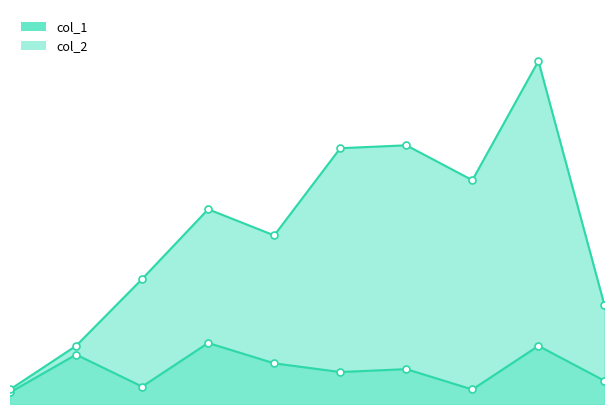

True or false: col_2 and col_1 intersect in this chart.

False